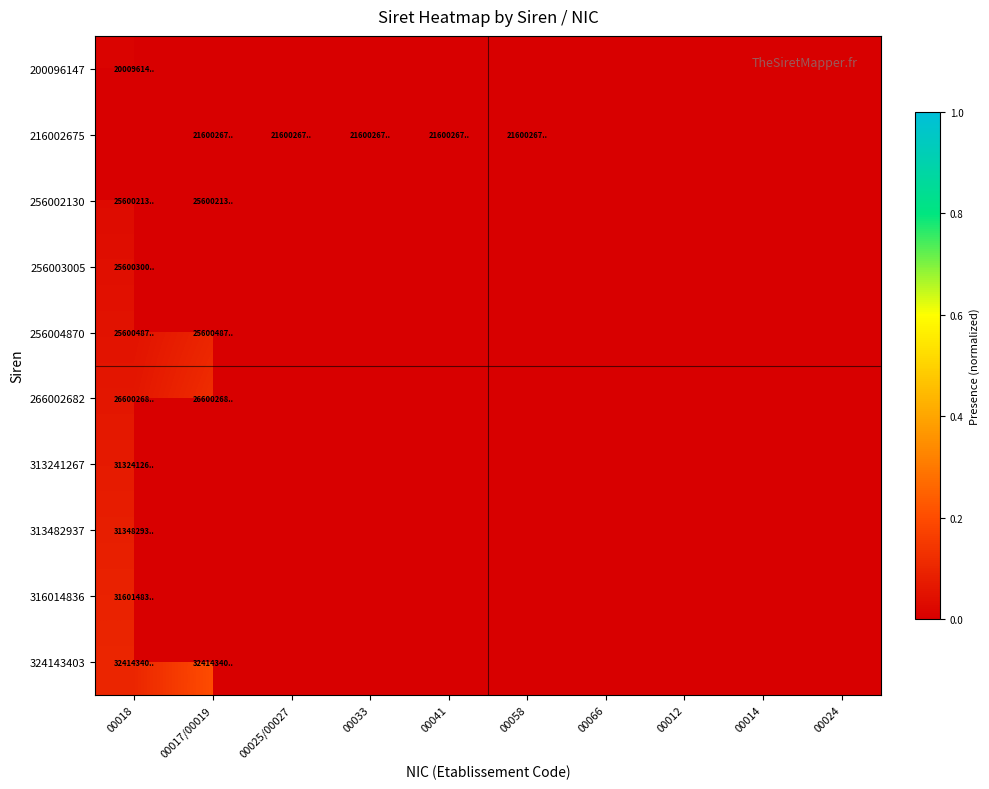

What is the difference between the maximum and minimum values in the 266002682 series?

0.1